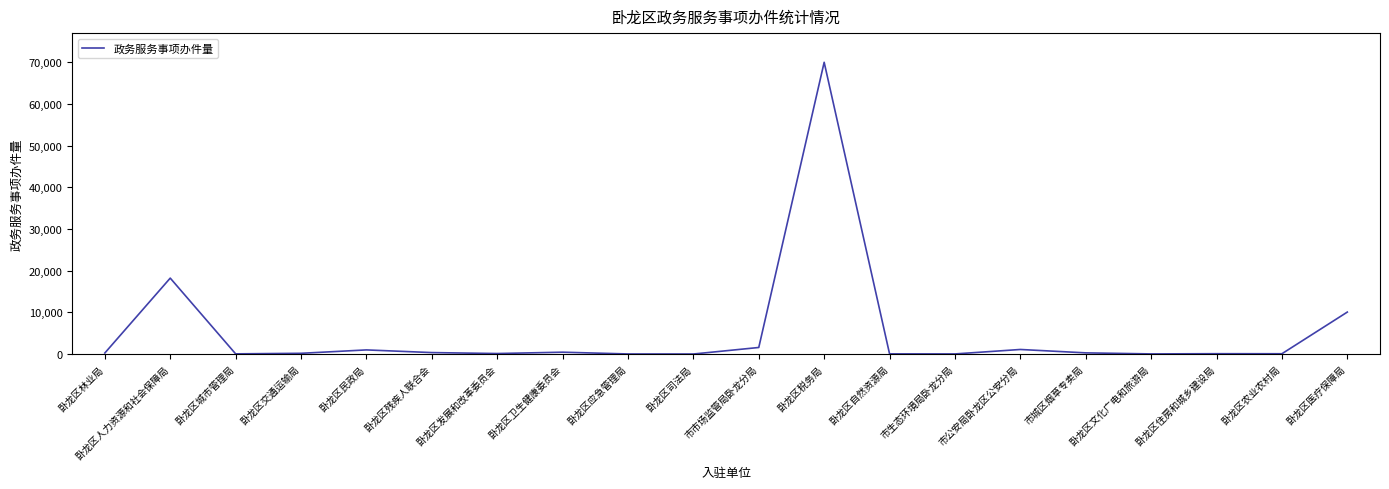

The chart shows a value of 70027 at 卧龙区税务局. True or false?

True